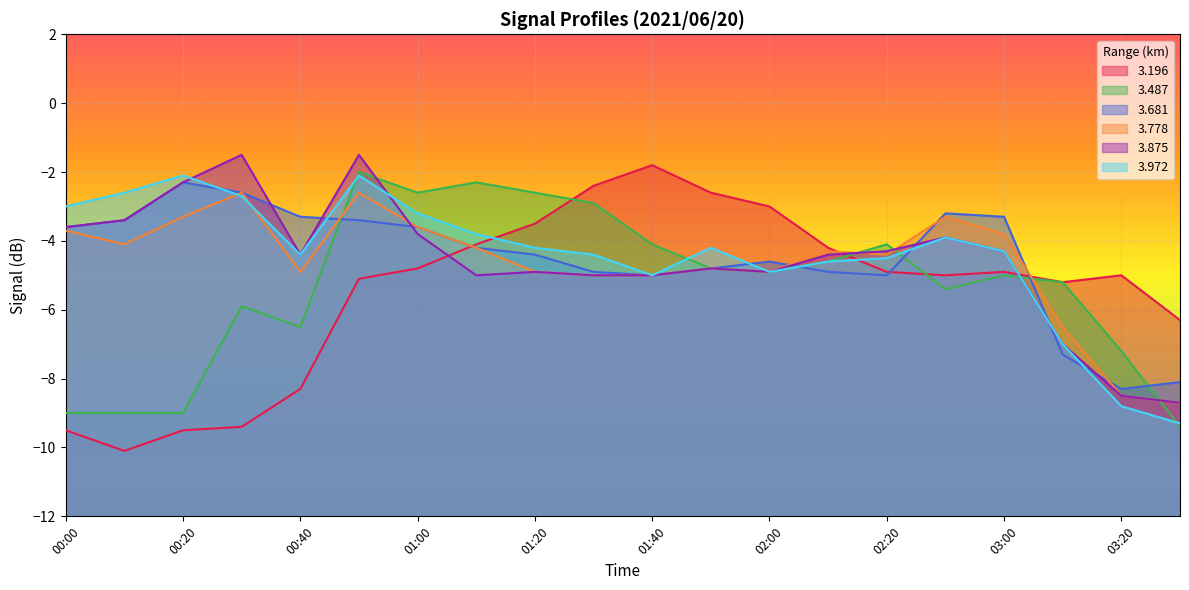

Rank the categories by 3.972 value from lowest to highest.

03:30, 03:20, 03:10, 01:40, 02:00, 02:10, 02:20, 00:40, 01:30, 03:00, 01:20, 01:50, 02:30, 01:10, 01:00, 00:00, 00:30, 00:10, 00:20, 00:50